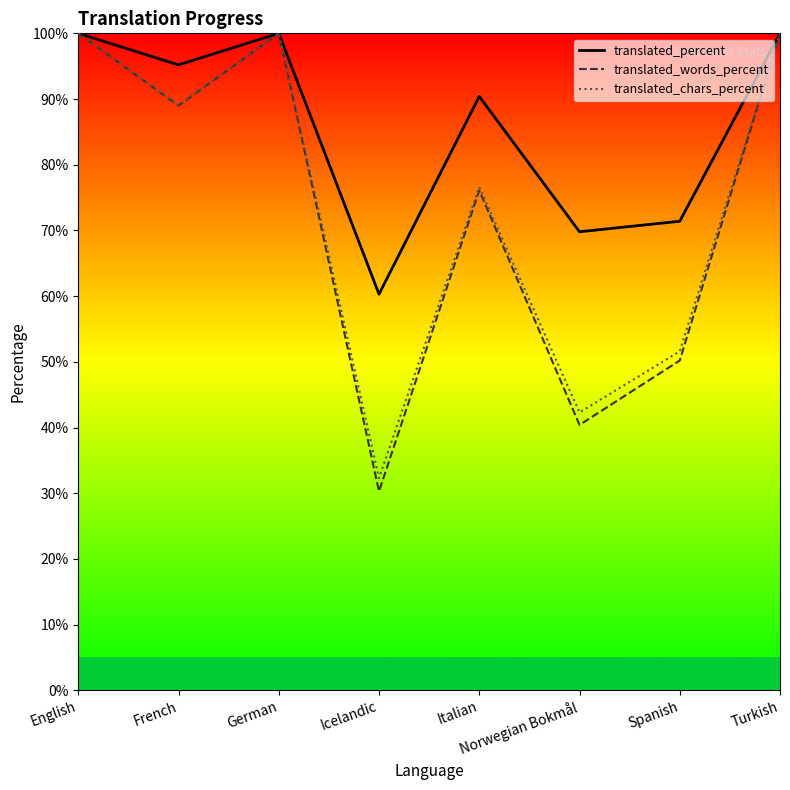

Which series has the largest total across all categories?

translated_percent